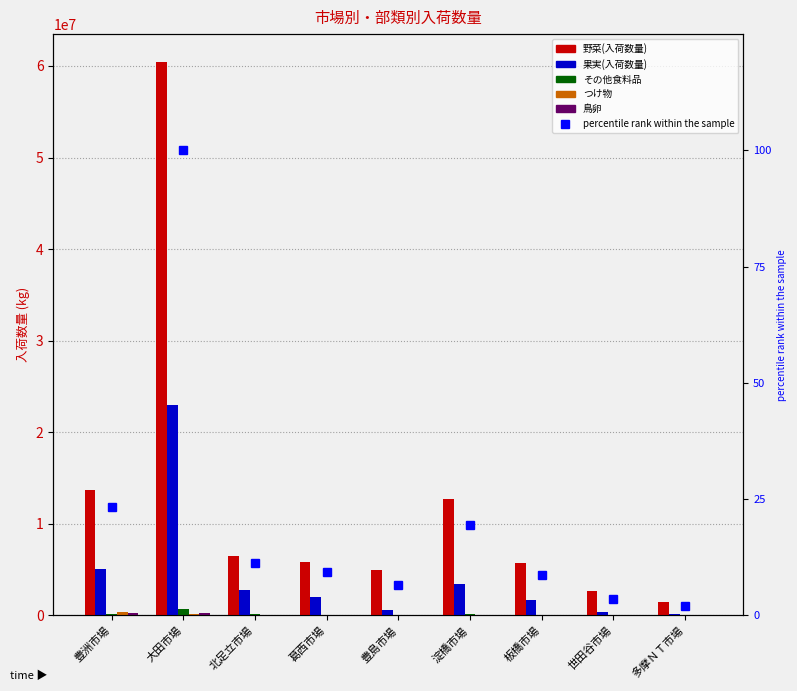

What is the difference between the highest and lowest values at 北足立市場?

6479646.8